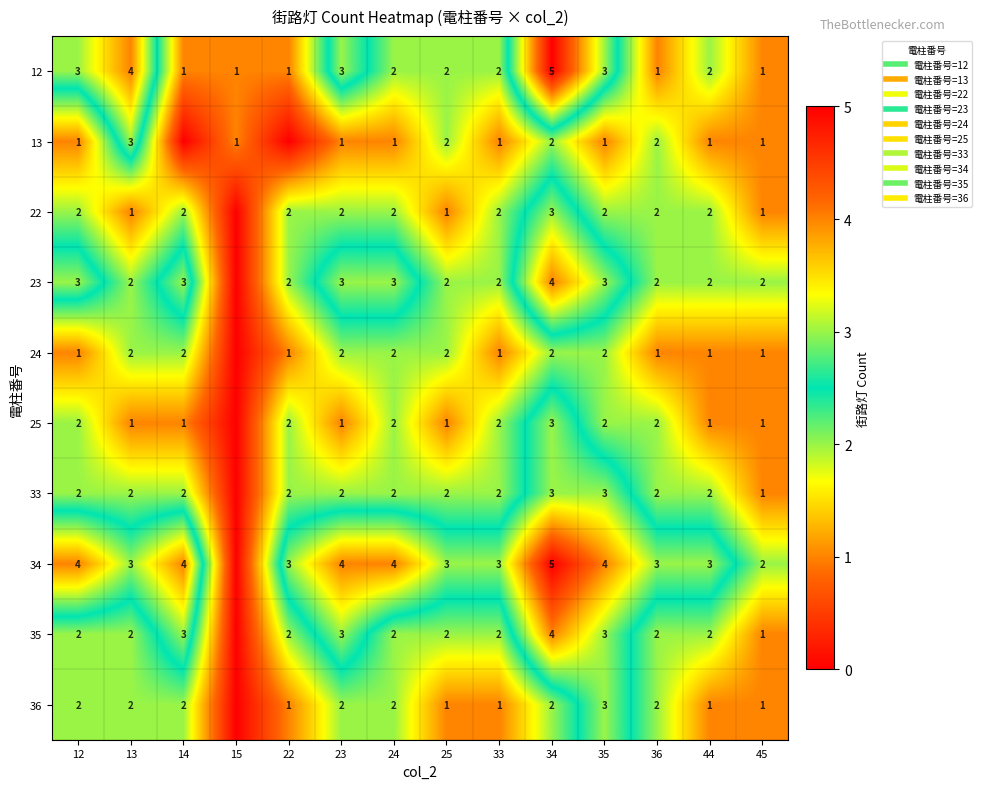

Where is 34 nearest to the value 2?

45